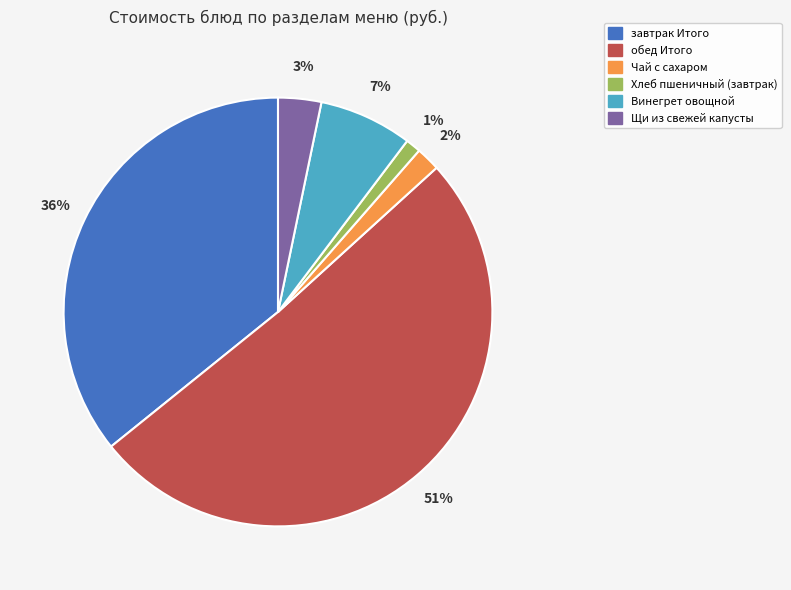

Count the number of slices in the pie.

6